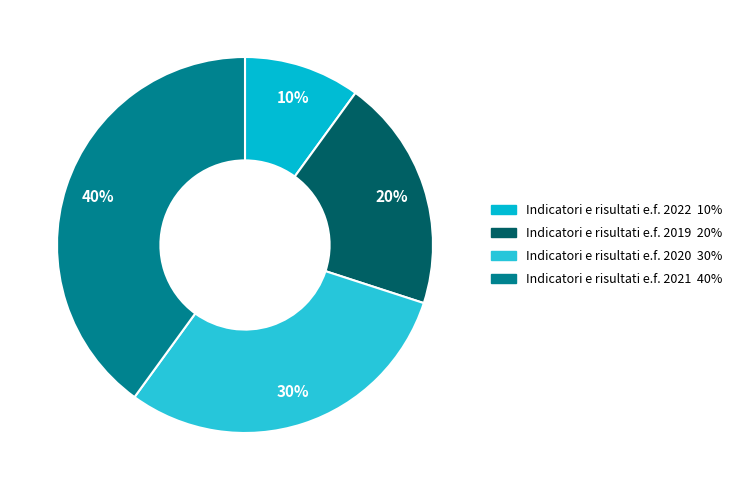

To the nearest percent, what is the combined percentage of Indicatori e risultati e.f. 2020 and Indicatori e risultati e.f. 2021?

70%